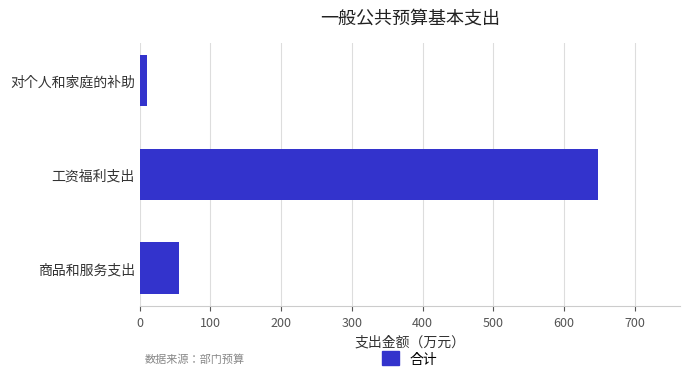

What value does the data have at 商品和服务支出?

54.9